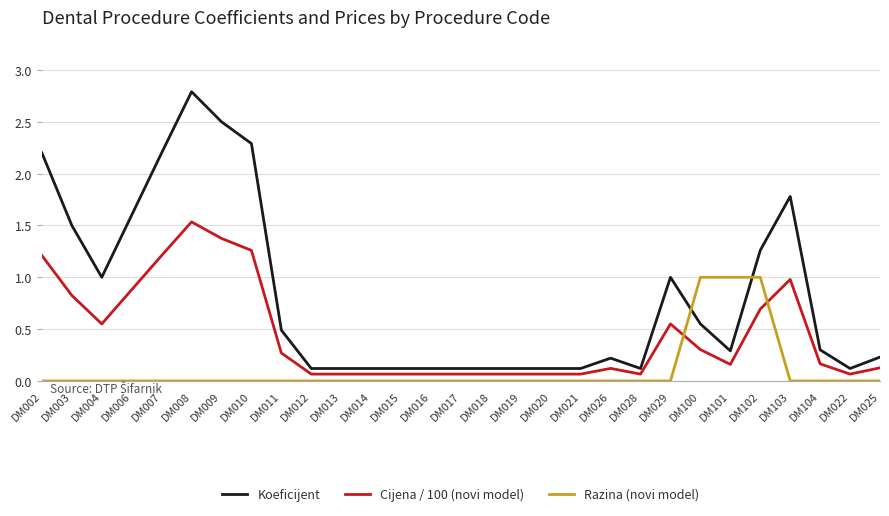

True or false: Cijena / 100 (novi model) and Koeficijent intersect in this chart.

False